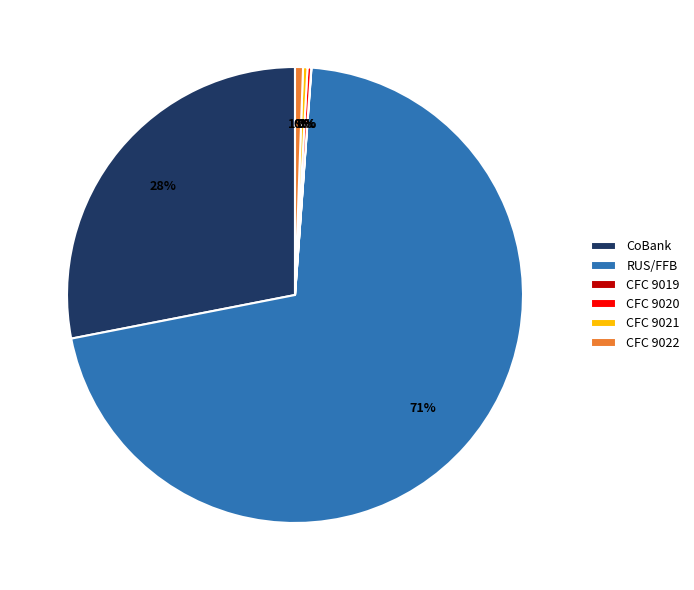

To the nearest percent, what percentage of the pie is CoBank?

28%